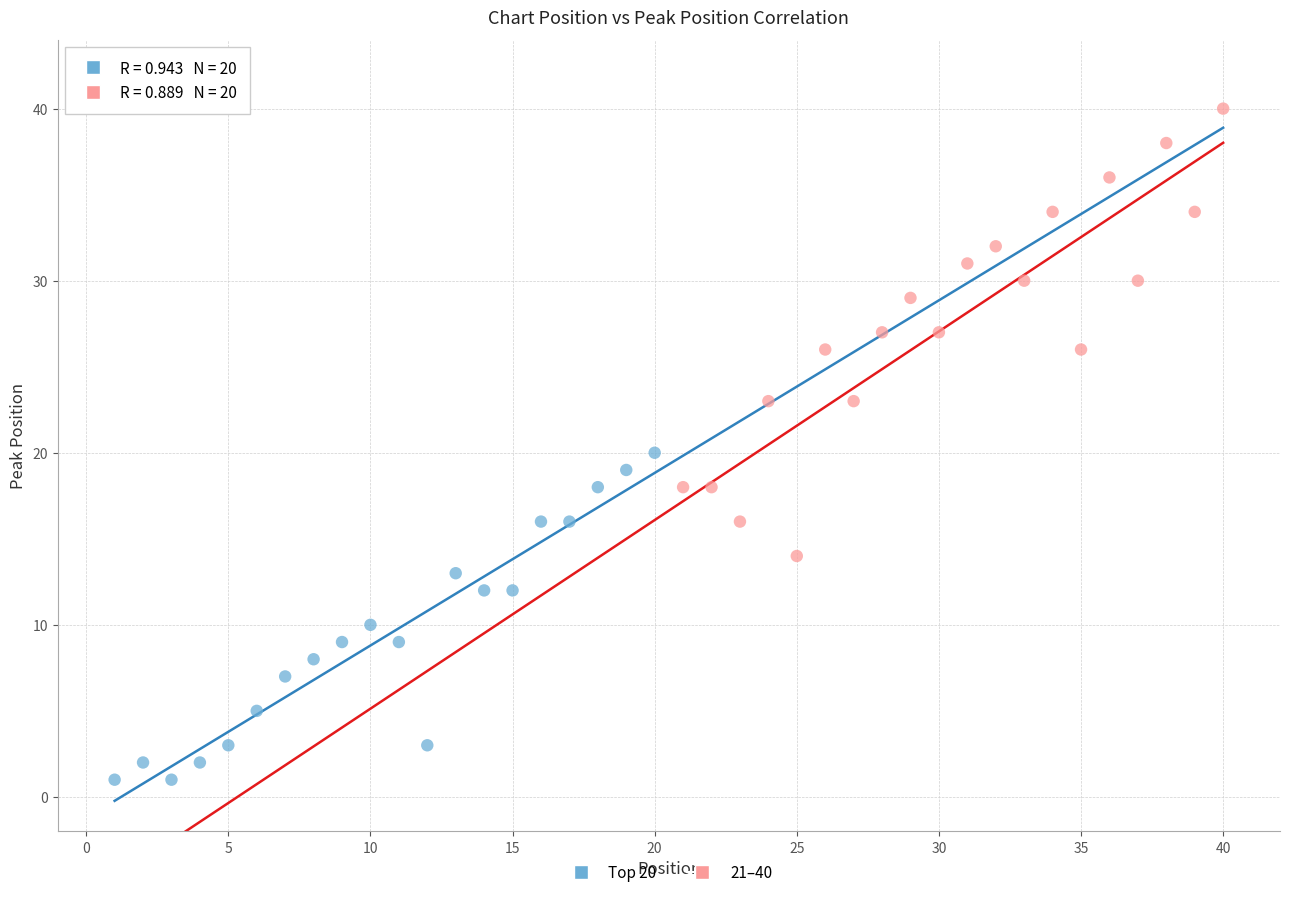

Which series reaches the maximum Y coordinate?

21–40